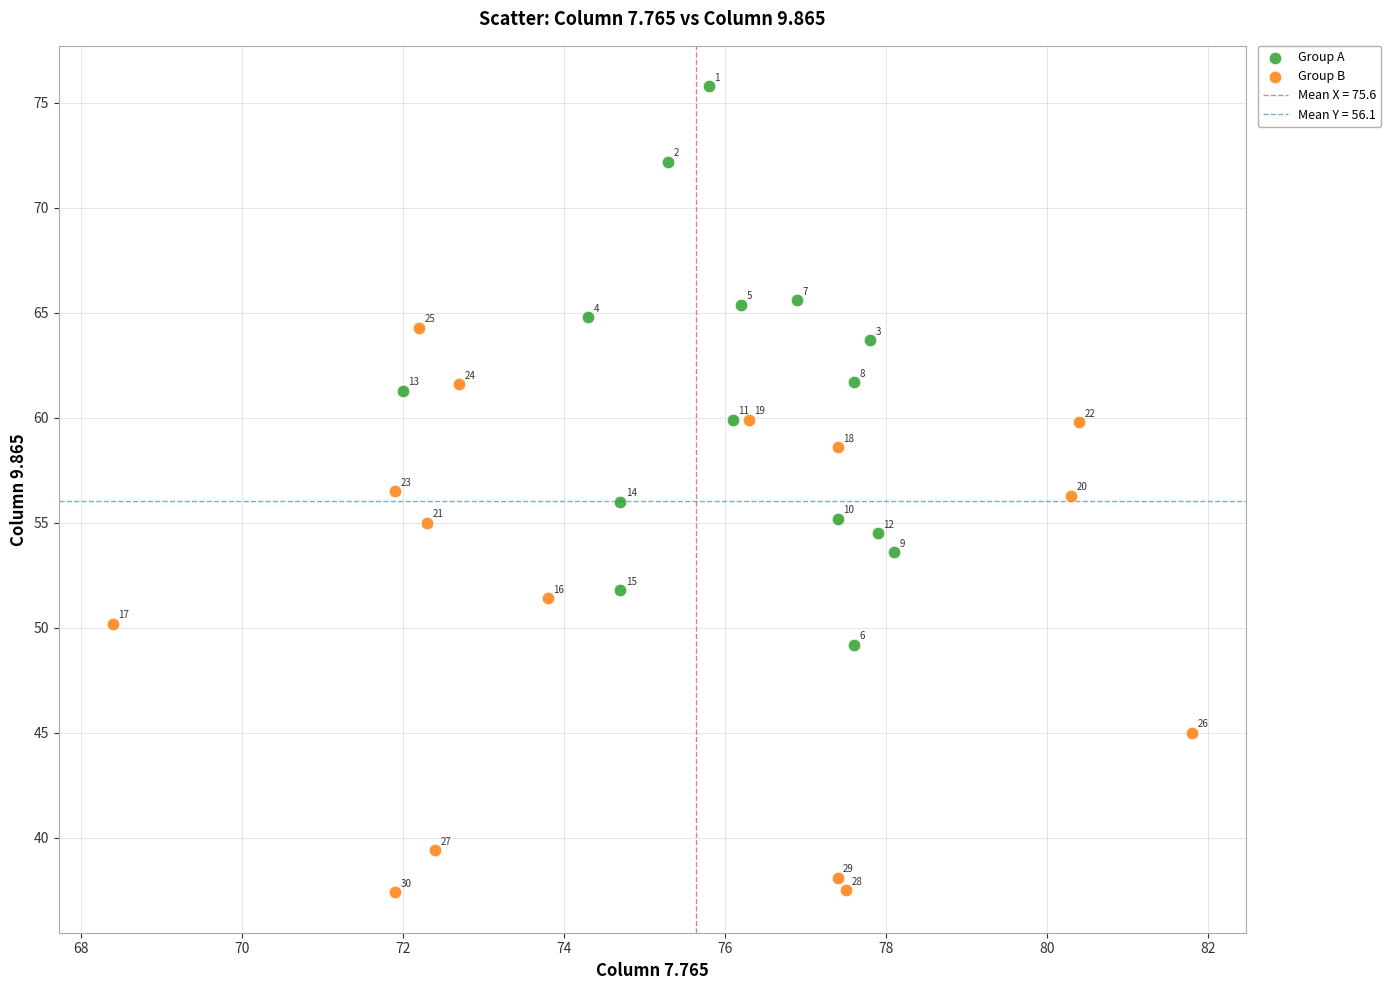

Which series contains the lowest Y value?

Group B